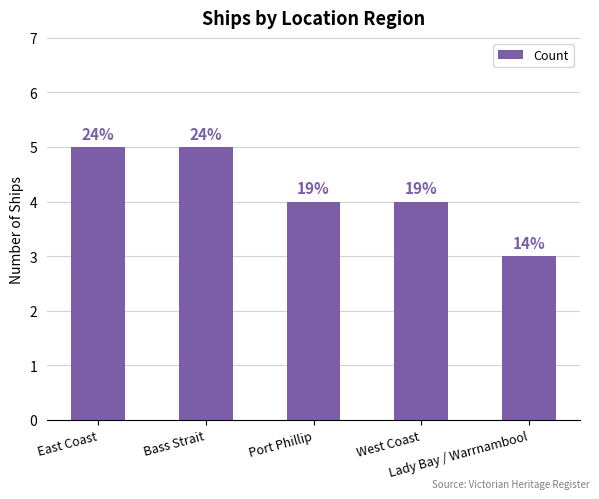

Count the values in the range 4 to 5.

4